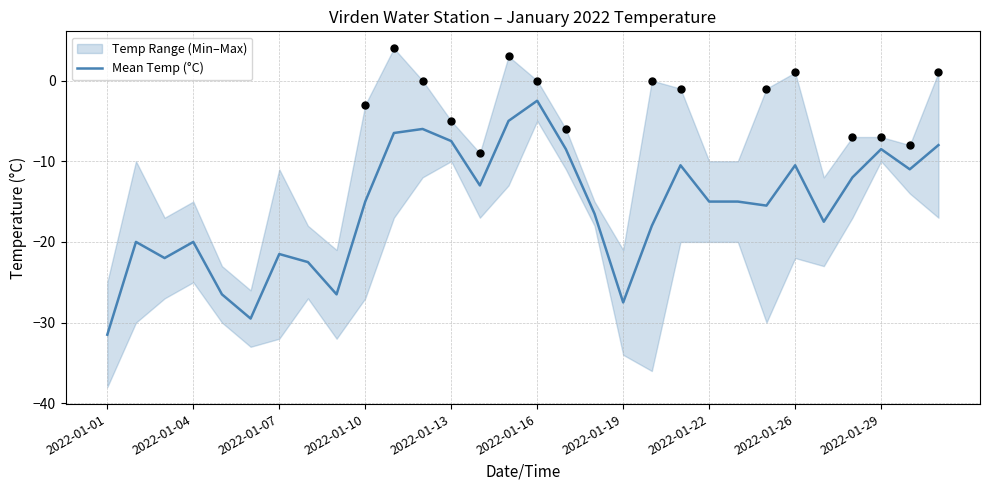

The value of Mean Temp (°C) at 2022-01-19 is -27.5. True or false?

True